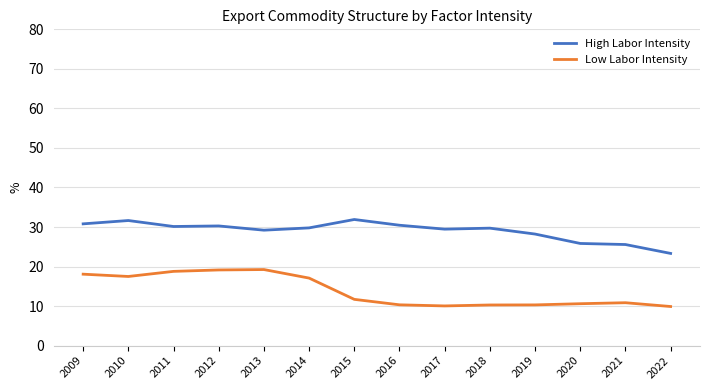

Is it true that Low Labor Intensity equals 30.1 at 2010?

False